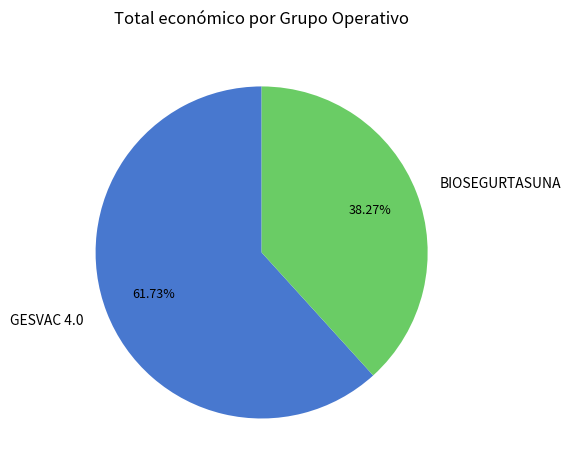

Approximately how many times larger is the value at GESVAC 4.0 compared to BIOSEGURTASUNA?

1.6